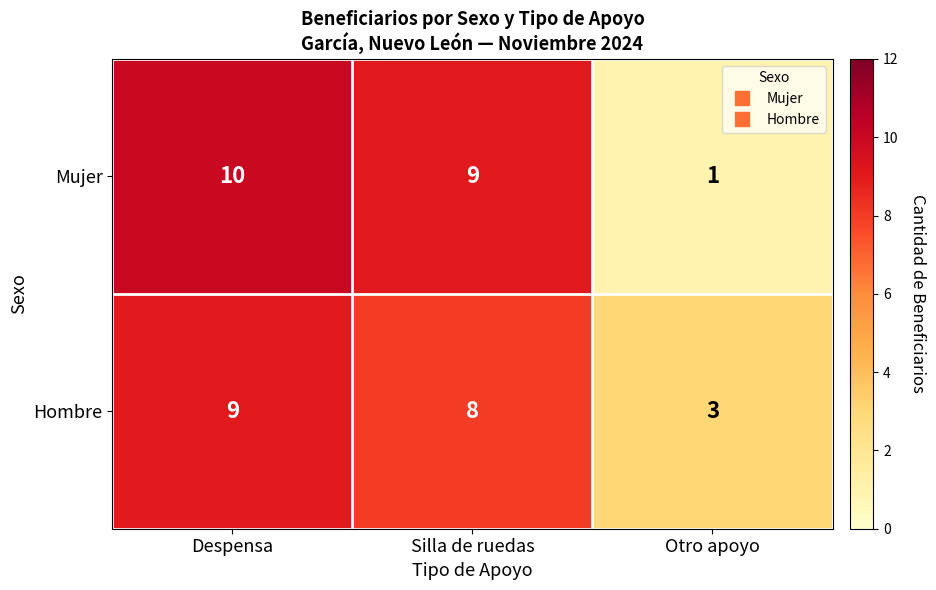

What is the total value across all series at Silla de ruedas?

17